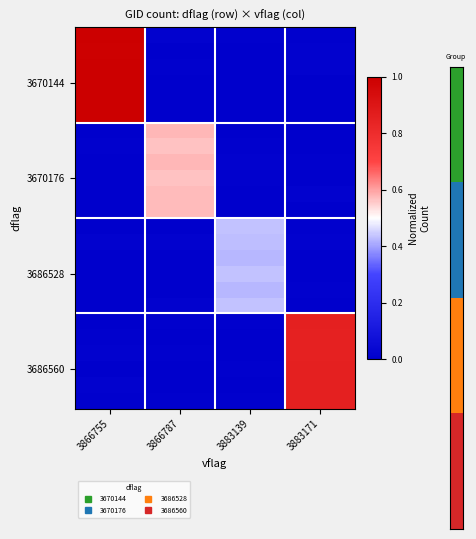

At how many categories does at least one series exceed 0?

4